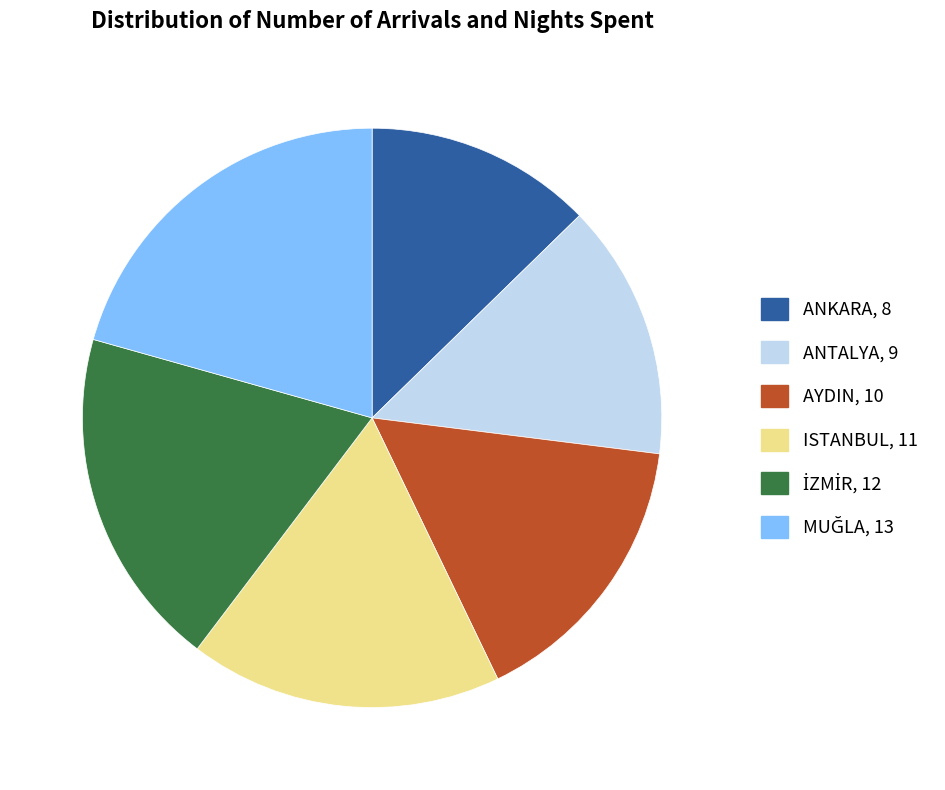

How many slices are in this pie chart?

6